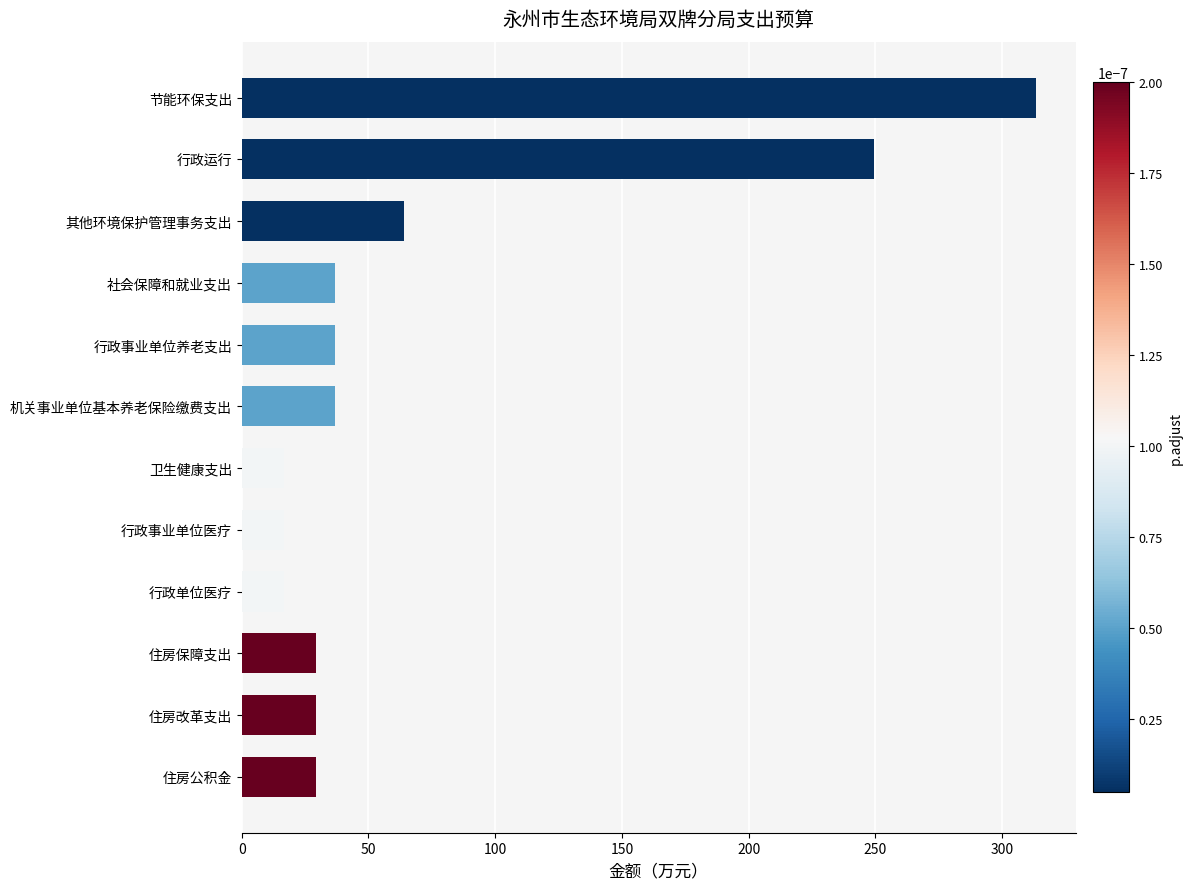

Reading top to bottom, extract all data points from this chart.

313.3	249.3	64.0	36.8	36.8	36.8	16.7	16.7	16.7	29.3	29.3	29.3